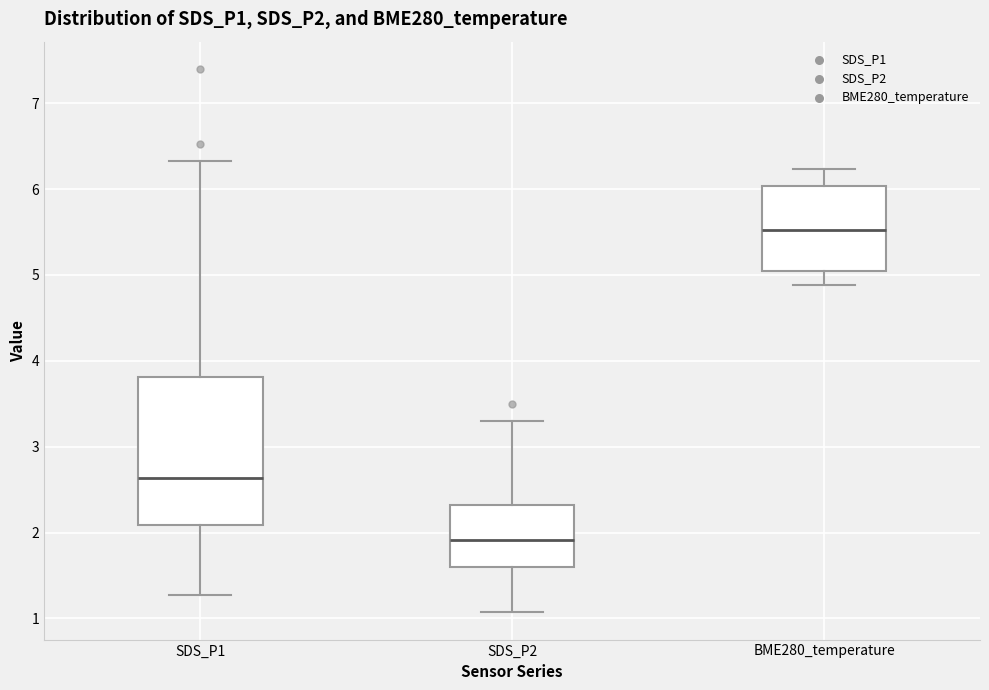

Which box's median line is the lowest?

SDS_P2